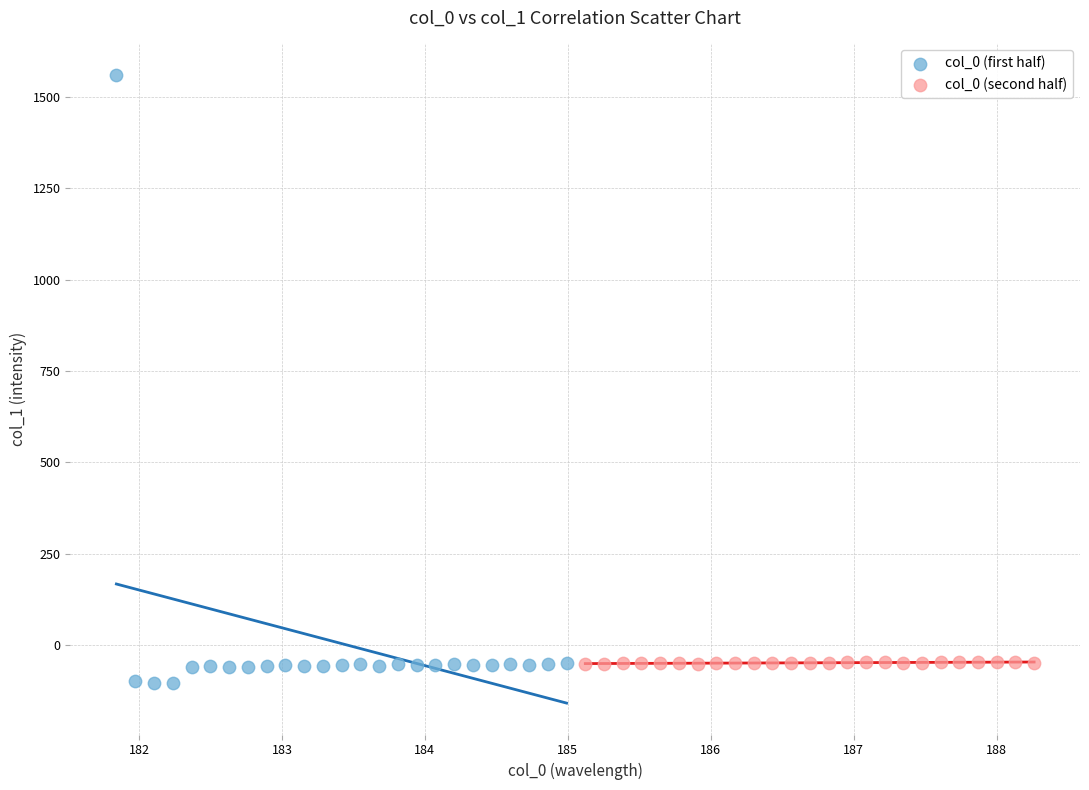

Which series reaches the maximum Y coordinate?

col_0 (first half)